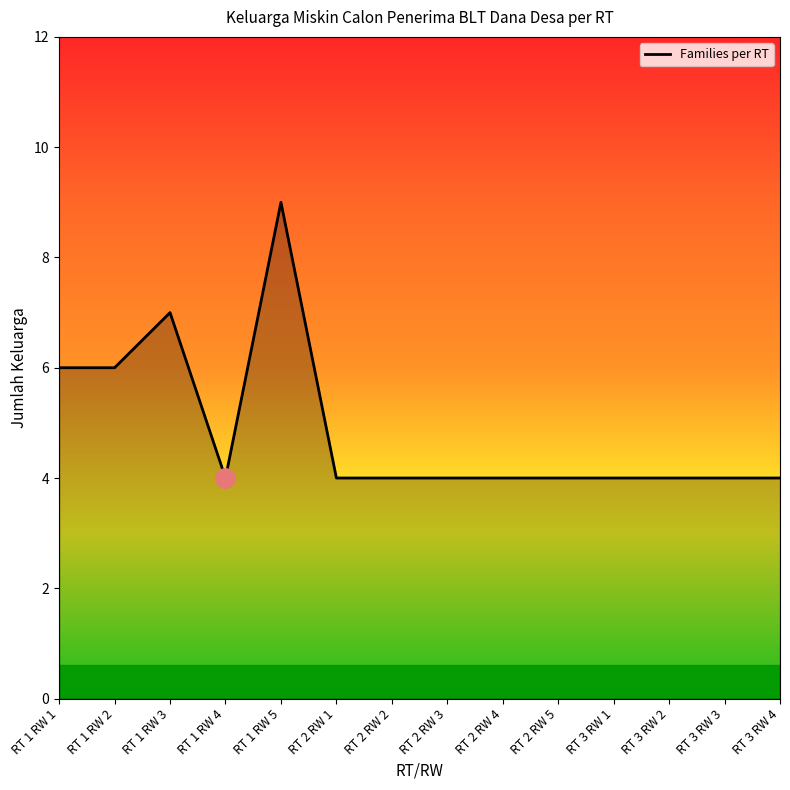

What position from the right is RT 2 RW 1?

9